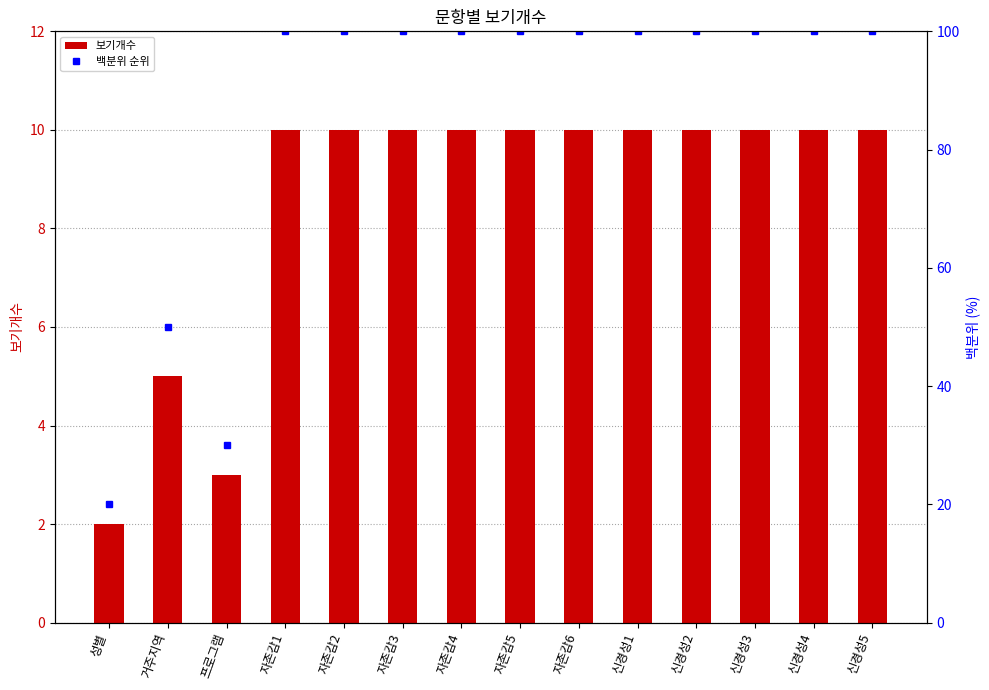

What is the difference between the maximum and minimum values in the 백분위 순위 series?

80